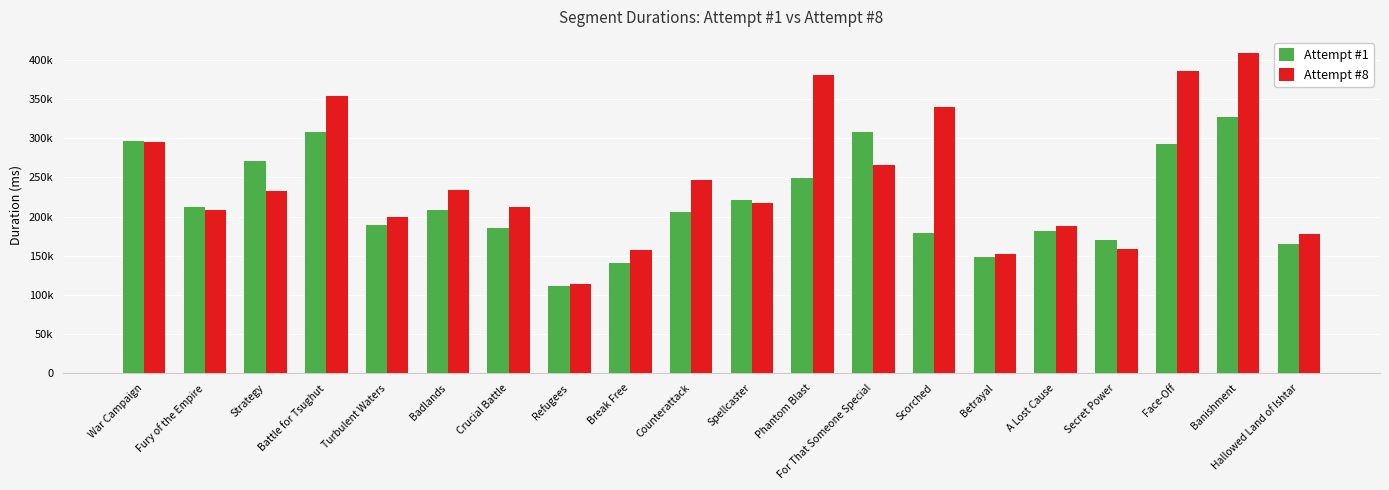

What is the value of the Attempt #1 bar at the 3rd from the left?

270553